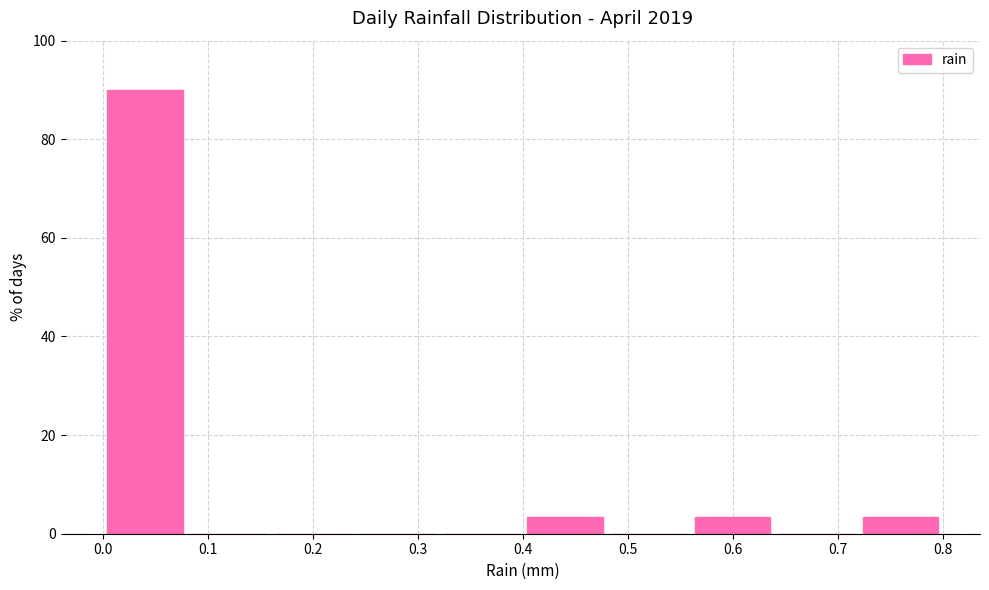

Reading left to right, transcribe this chart: for each bar, give the range it covers on the x-axis and its height. The values are not printed on the chart, so give them approximately, as read against the axis.

0.00 to 0.08: 90
0.08 to 0.16: 0
0.16 to 0.24: 0
0.24 to 0.32: 0
0.32 to 0.40: 0
0.40 to 0.48: 4
0.48 to 0.56: 0
0.56 to 0.64: 4
0.64 to 0.72: 0
0.72 to 0.80: 4